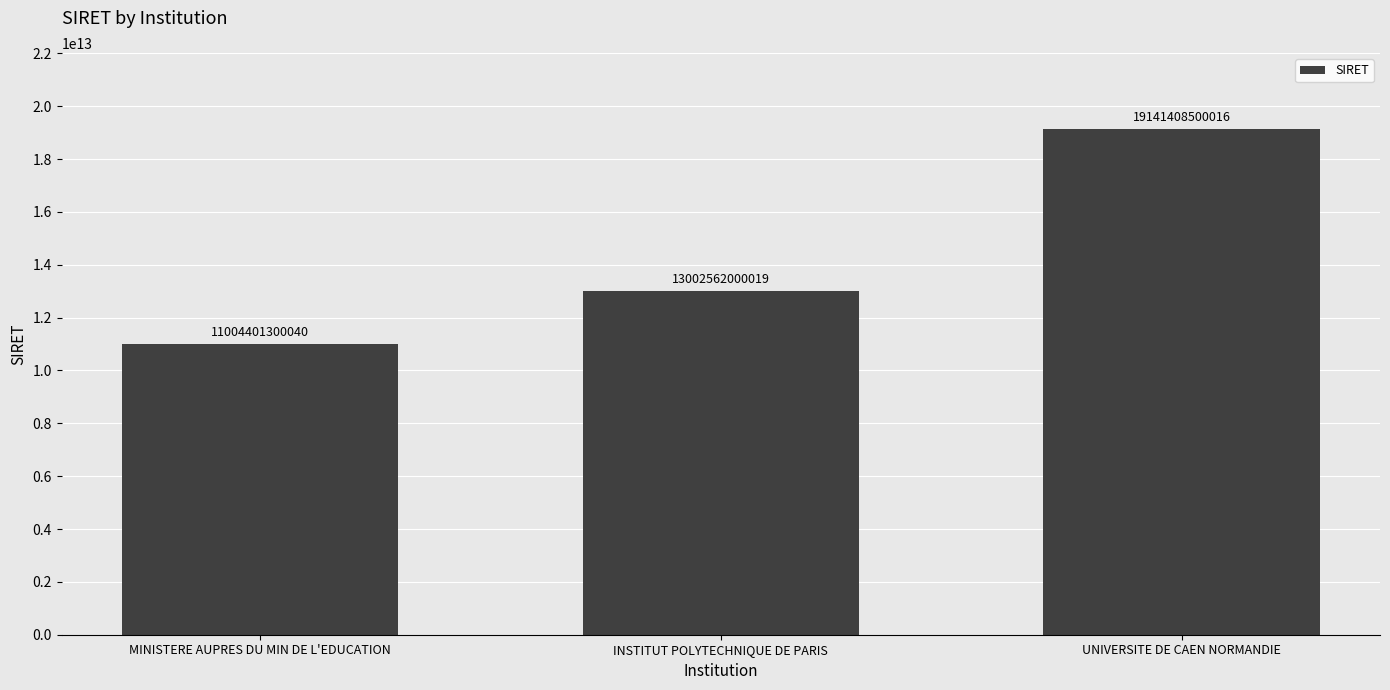

What is the greatest value displayed?

19141408500016